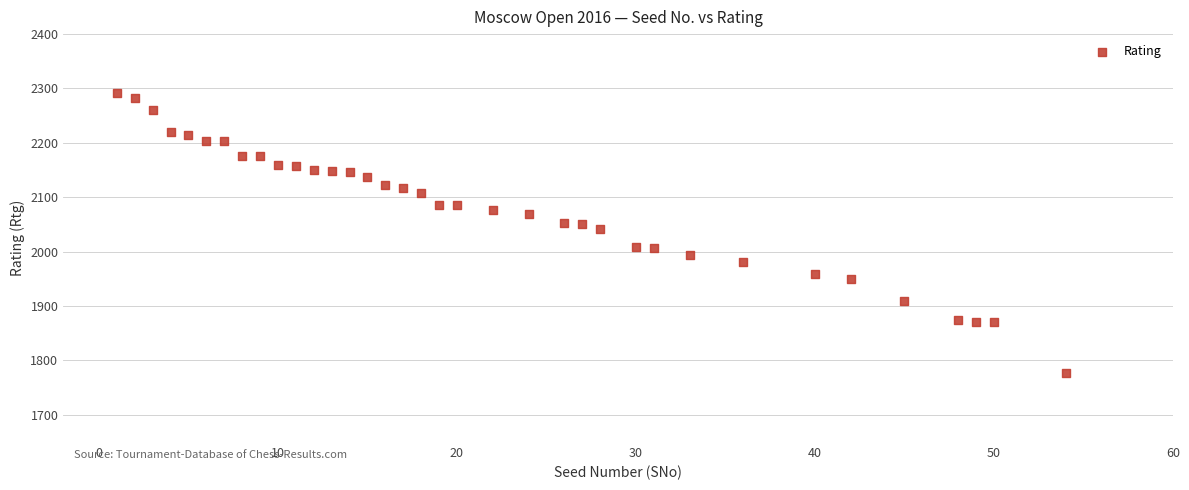

What Y value in the scatter plot is closest to 2034?

2042